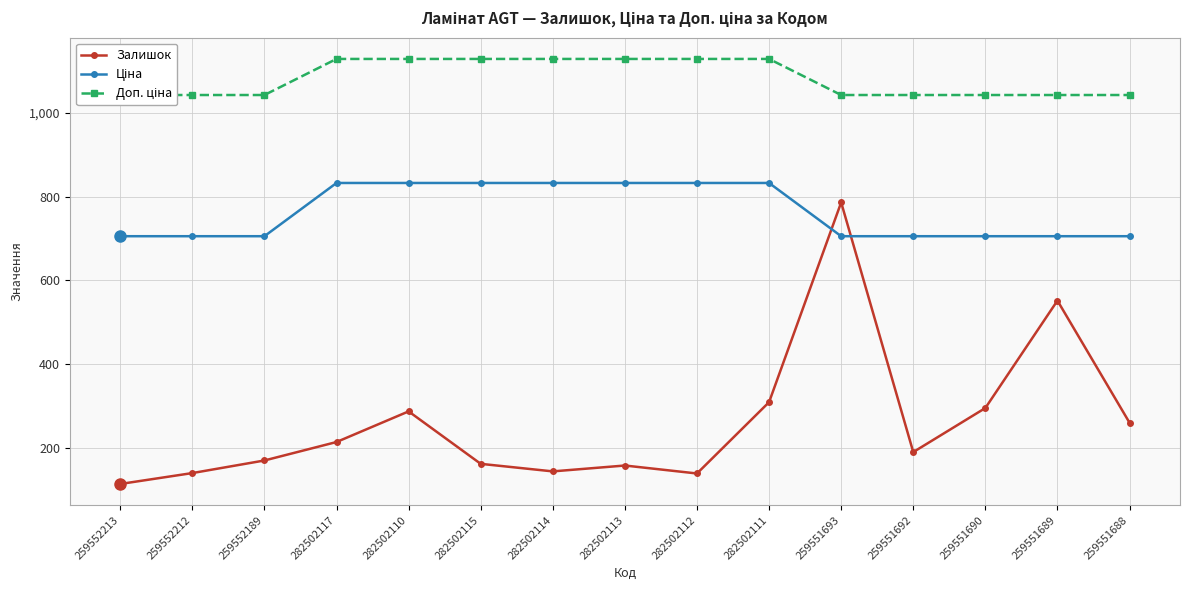

What position from the left is 282502114?

7